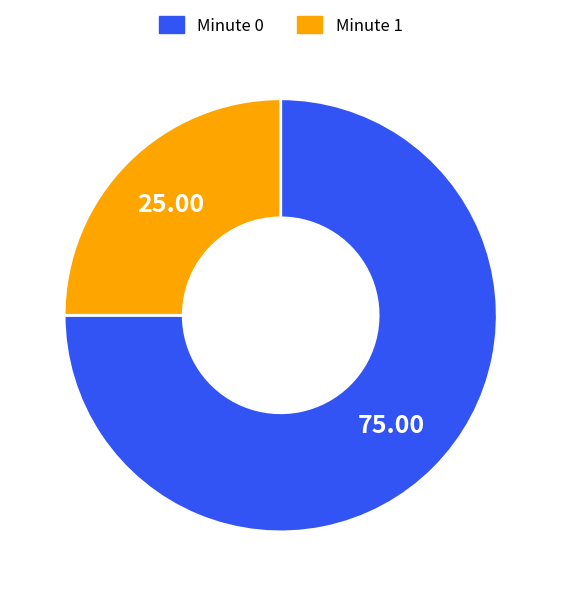

Do Minute 1 and Minute 0 together represent more than half of the pie?

Yes